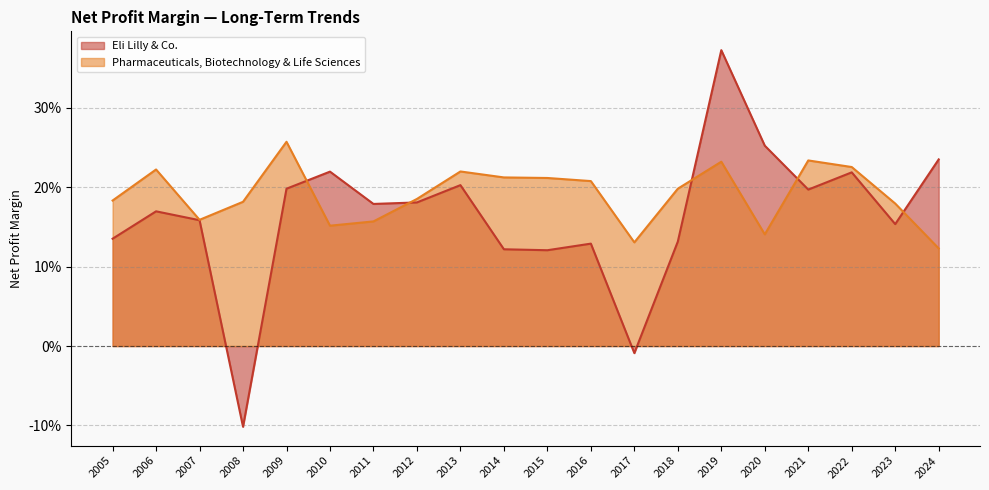

What are all the series names shown in the legend?

Eli Lilly & Co., Pharmaceuticals, Biotechnology & Life Sciences